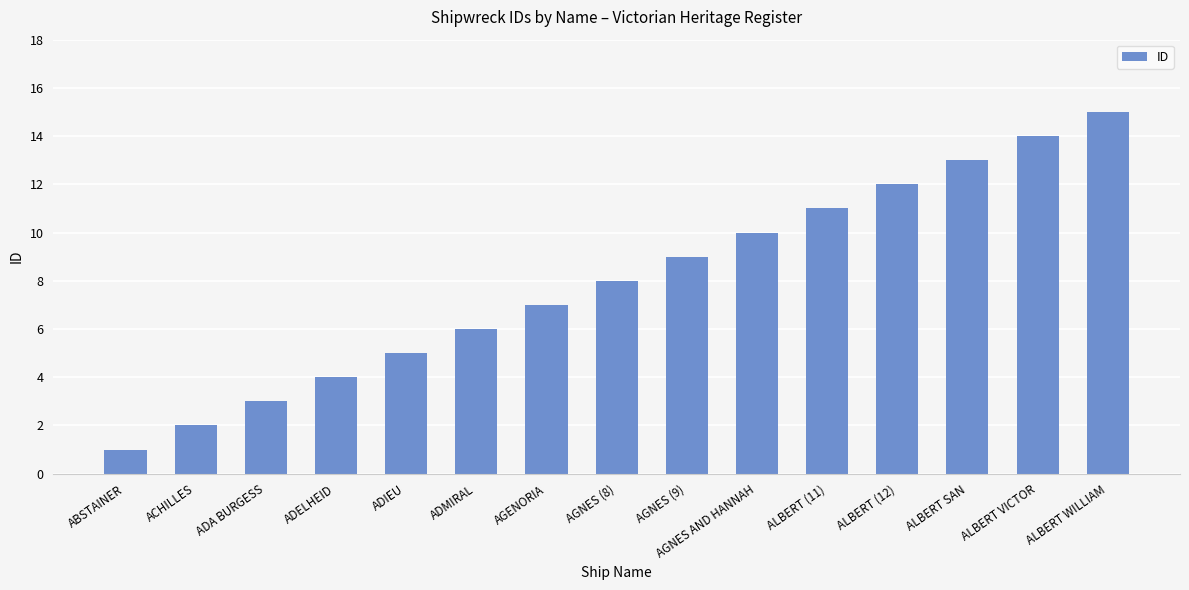

What is the change in value from AGNES (8) to ALBERT (11)?

+3